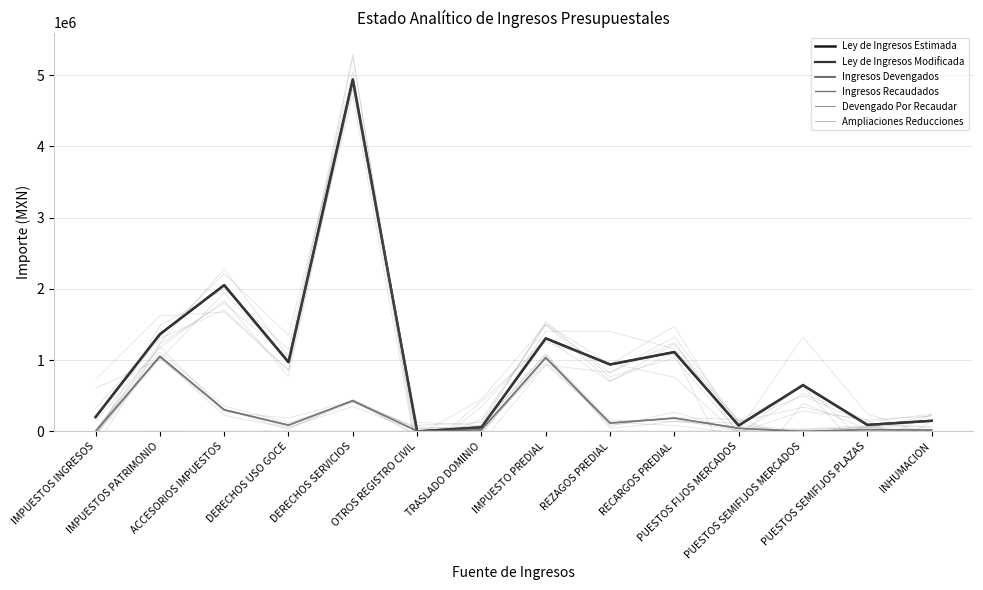

True or false: Ley de Ingresos Modificada and Devengado Por Recaudar cross at least once.

False